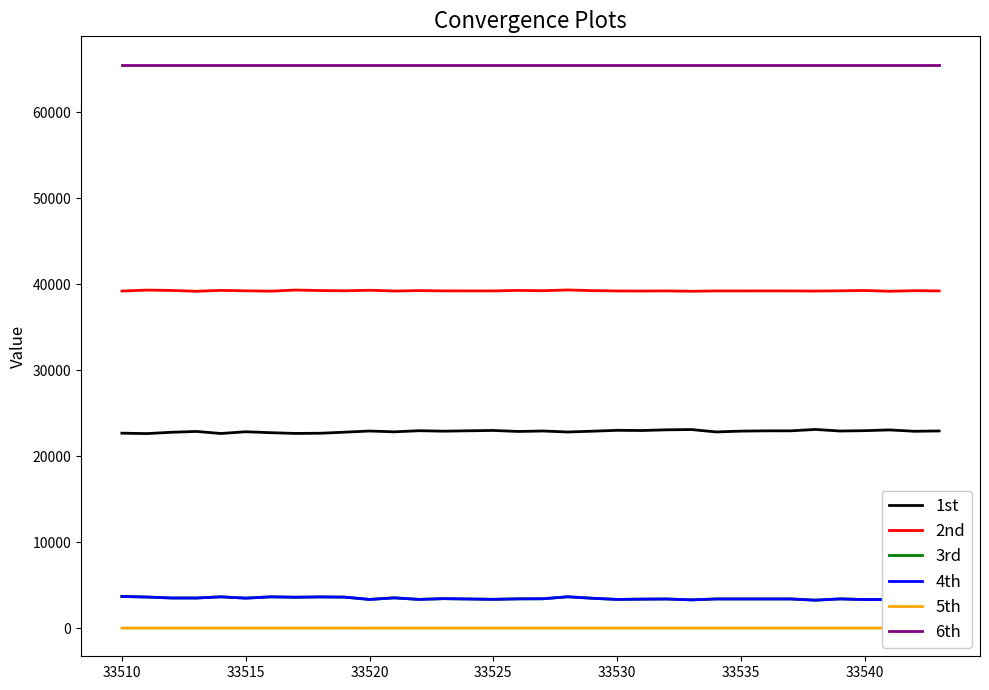

True or false: 6th has a value of 110657 at 33510.

False